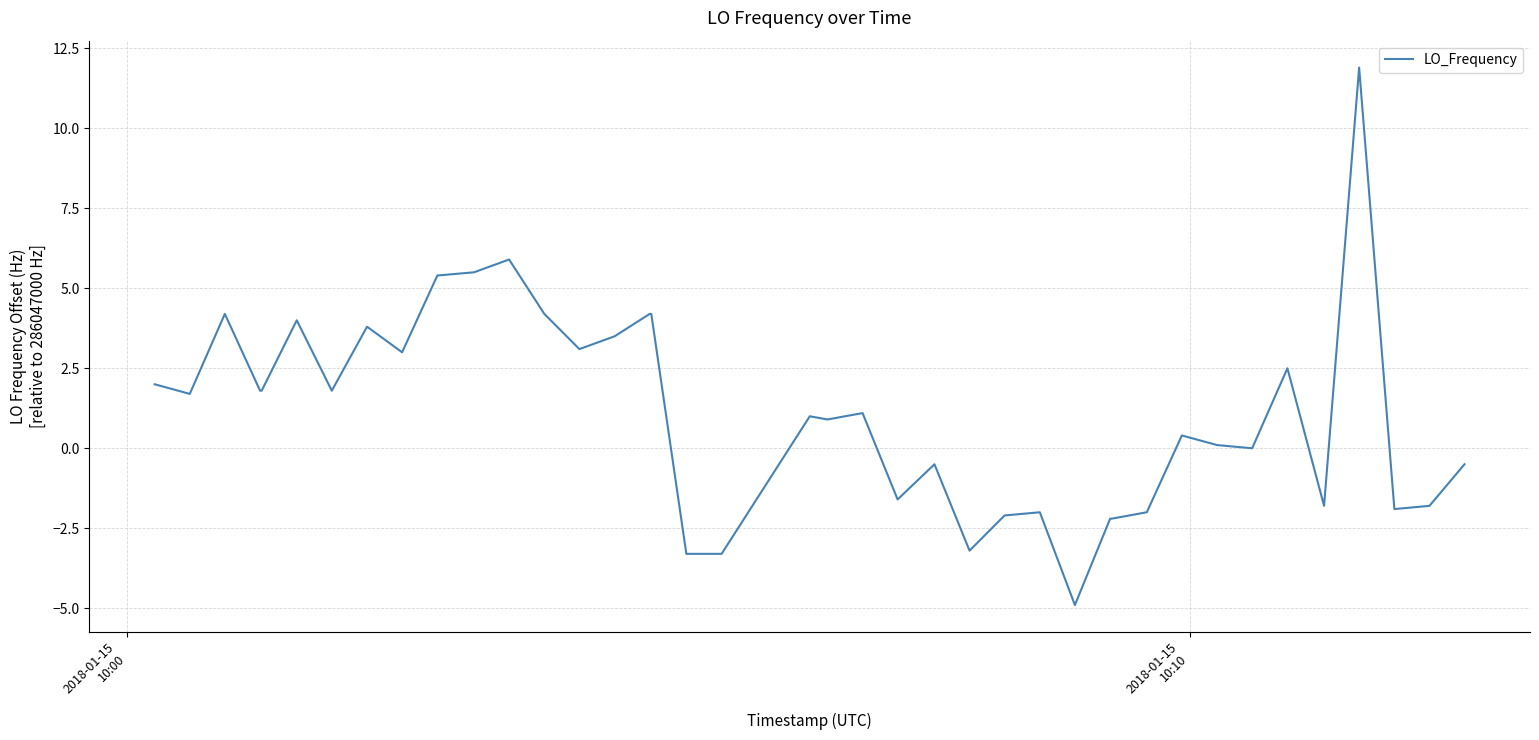

Reading right to left, list all the values displayed in this chart.

-0.5	-1.8	-1.9	11.9	-1.8	2.5	0.0	0.1	0.4	-2.0	-2.2	-2.2	-4.9	-2.0	-2.1	-3.2	-0.5	-1.6	1.1	0.9	1.0	-3.3	-3.3	4.2	4.2	3.5	3.1	4.2	5.9	5.5	5.4	3.0	3.8	1.8	4.0	1.8	1.8	4.2	1.7	2.0